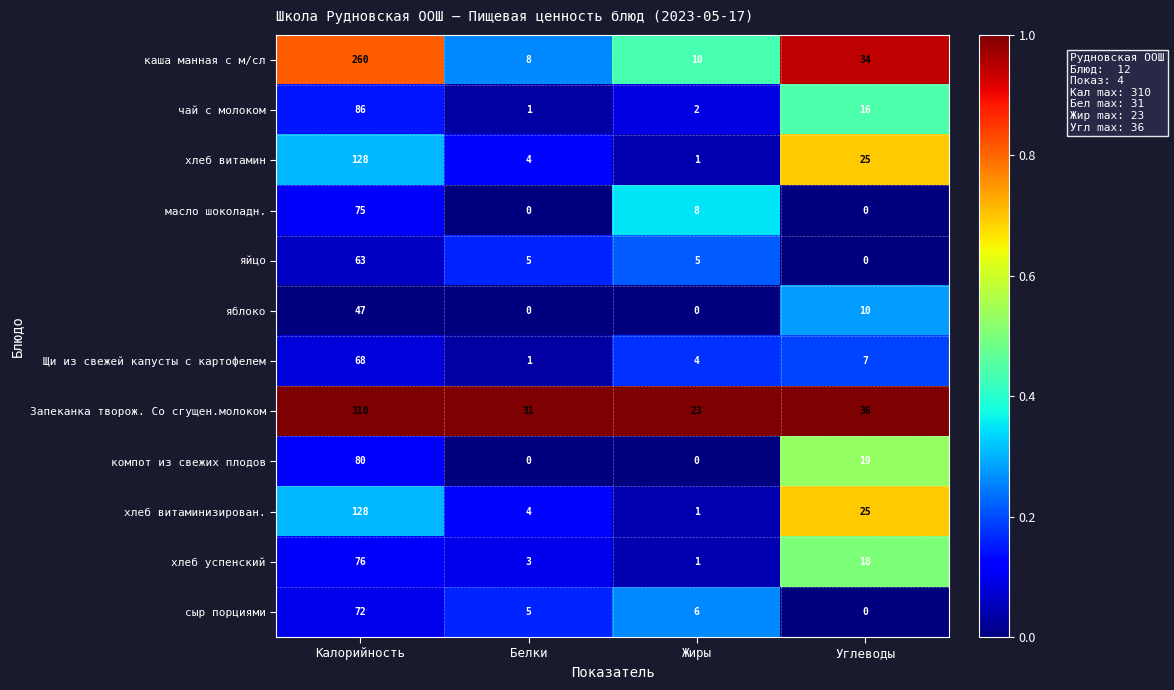

Rank the categories by сыр порциями value from highest to lowest.

Калорийность, Жиры, Белки, Углеводы